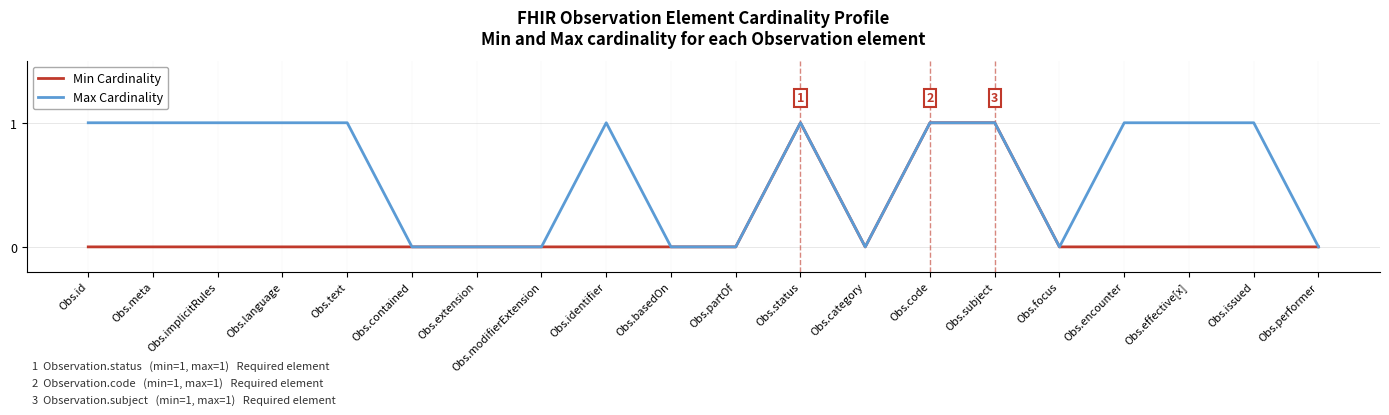

What position from the right is Obs.category?

8